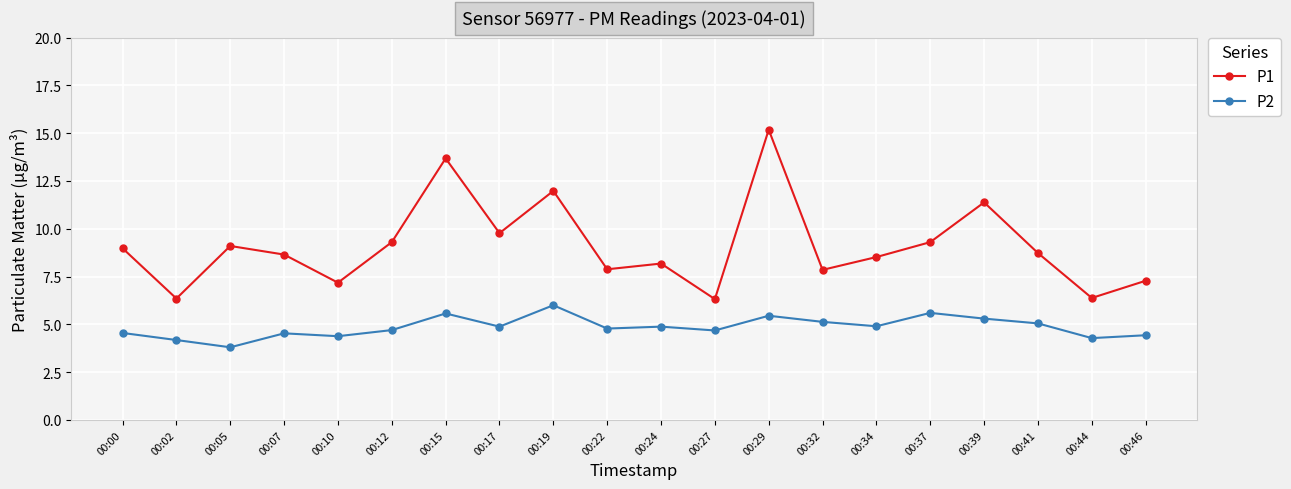

What is the total value across all series at 00:12?

14.0